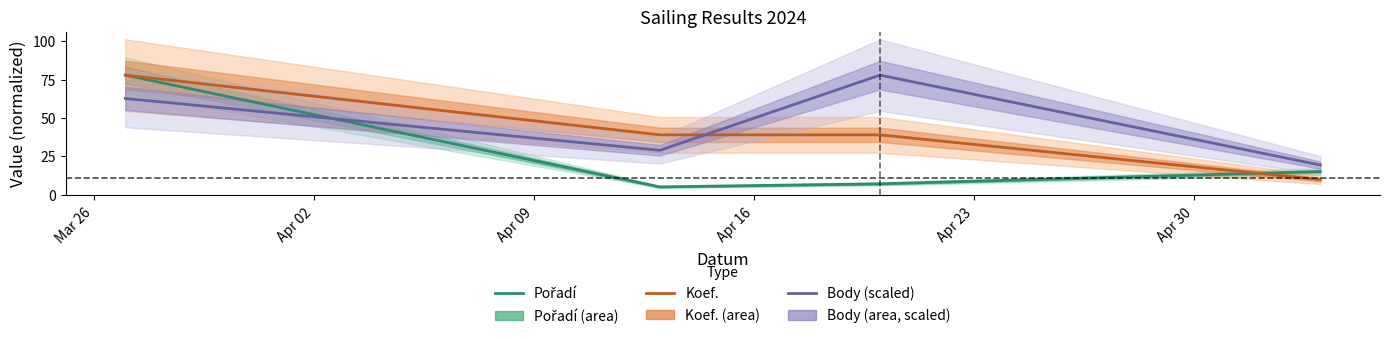

What is the highest value of the Koef. series?

78.0